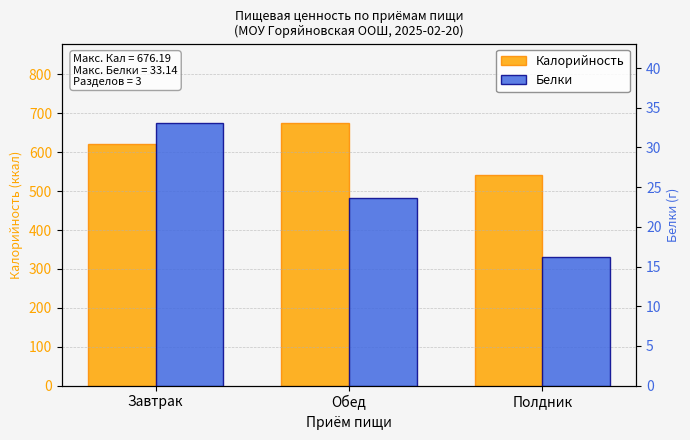

Reading left to right, list all the values displayed in this chart.

Калорийность: 621.7	676.2	541.6
Белки: 33.1	23.6	16.2